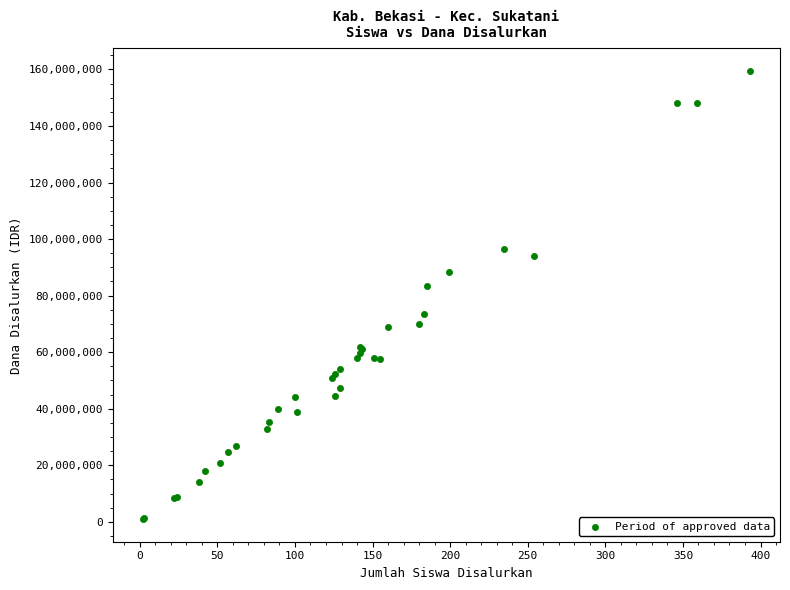

What Y value in the scatter plot is closest to 80212500?

83250000